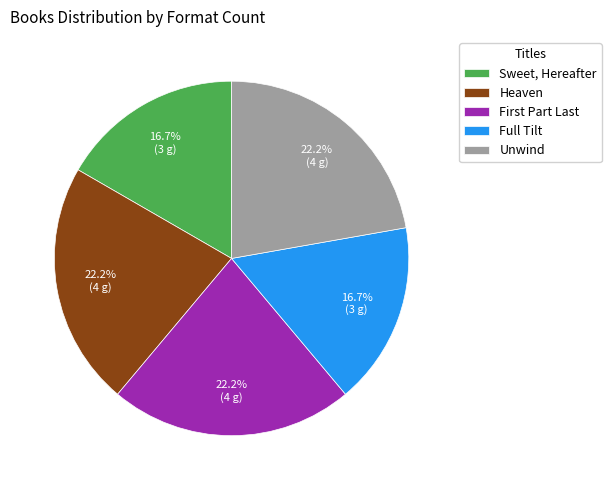

Count the number of slices in the pie.

5